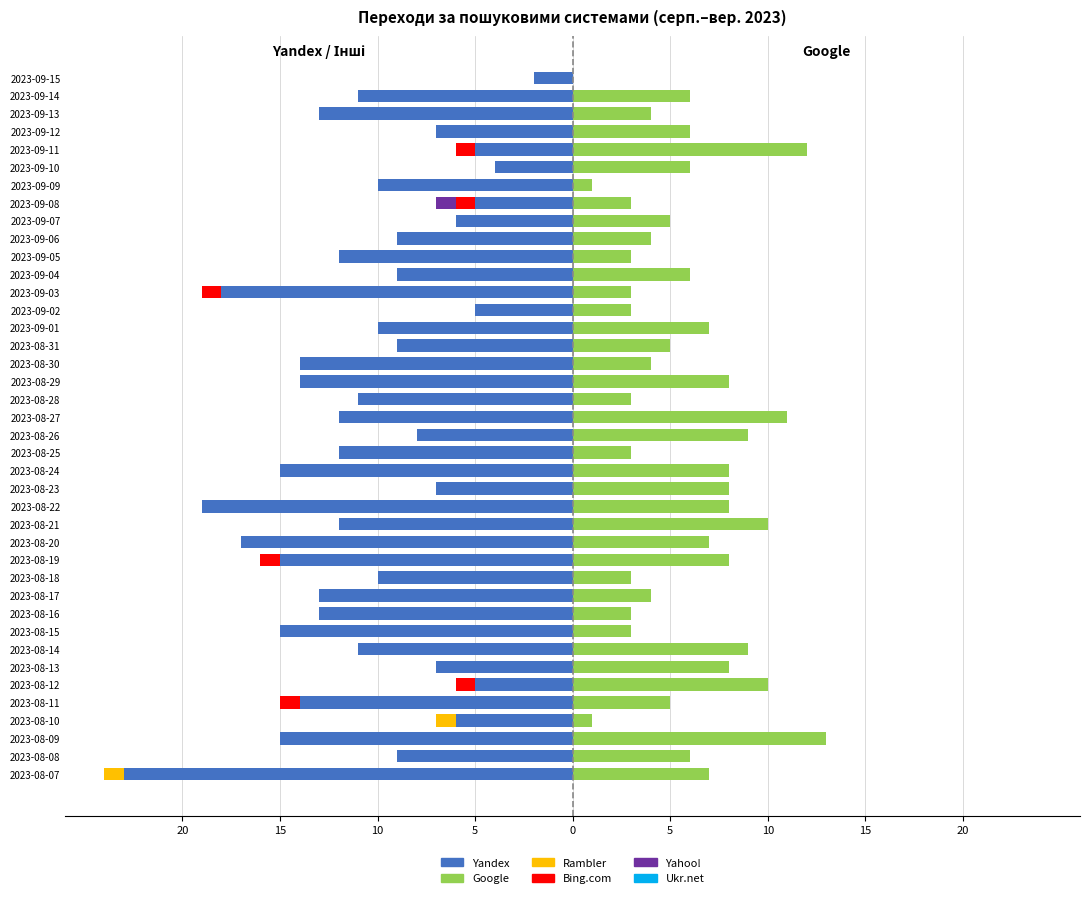

The Google series shows 6.7 at 2023-08-30. True or false?

False